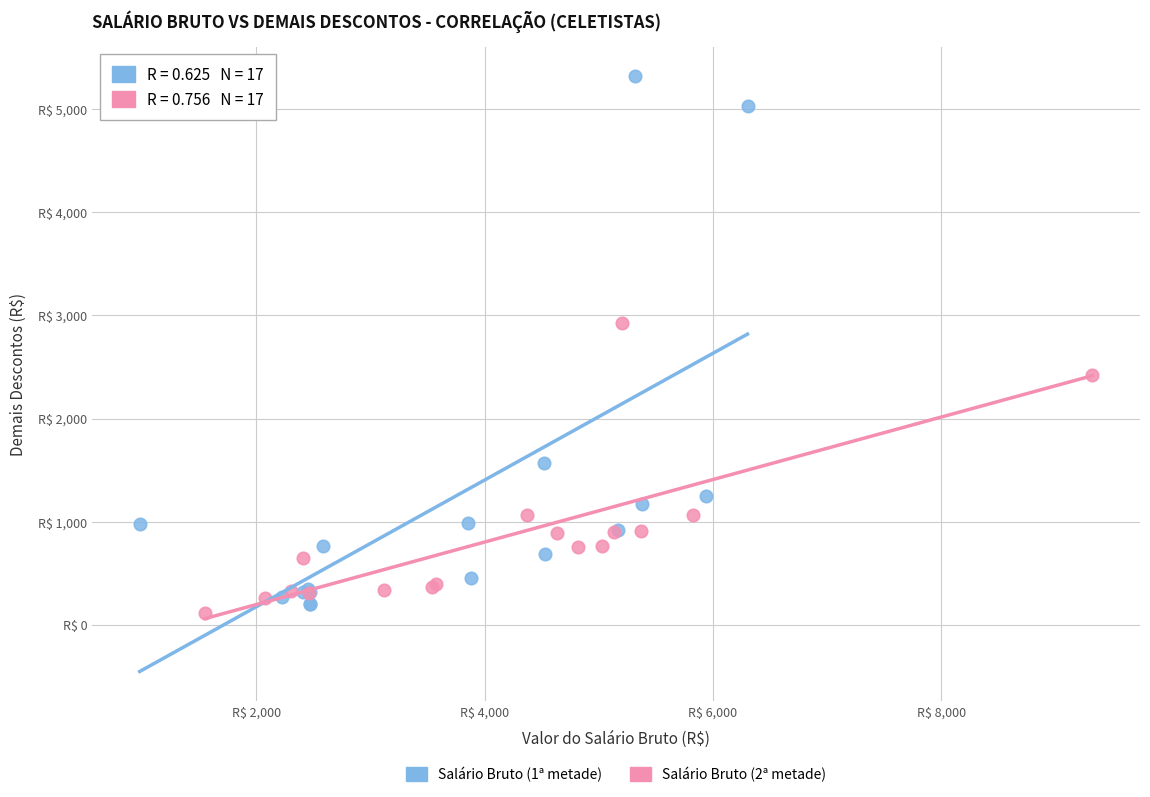

What are all the series names shown in the legend?

Salário Bruto (1ª metade), Salário Bruto (2ª metade)